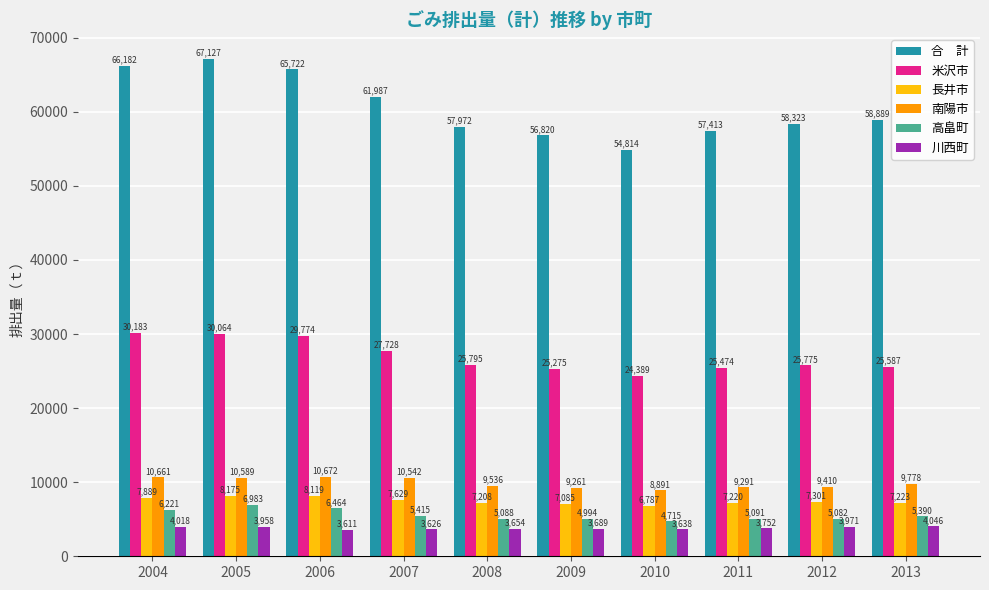

What is the difference between the highest and lowest values at 2005?

63169